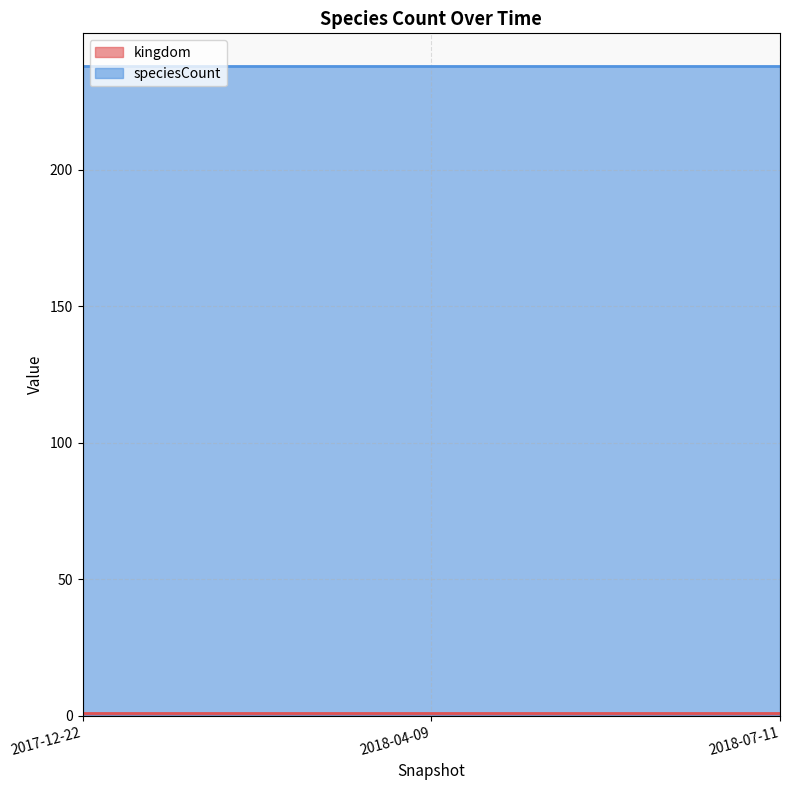

Reading left to right, extract all data points from this chart.

kingdom: 1	1	1
speciesCount: 238	238	238